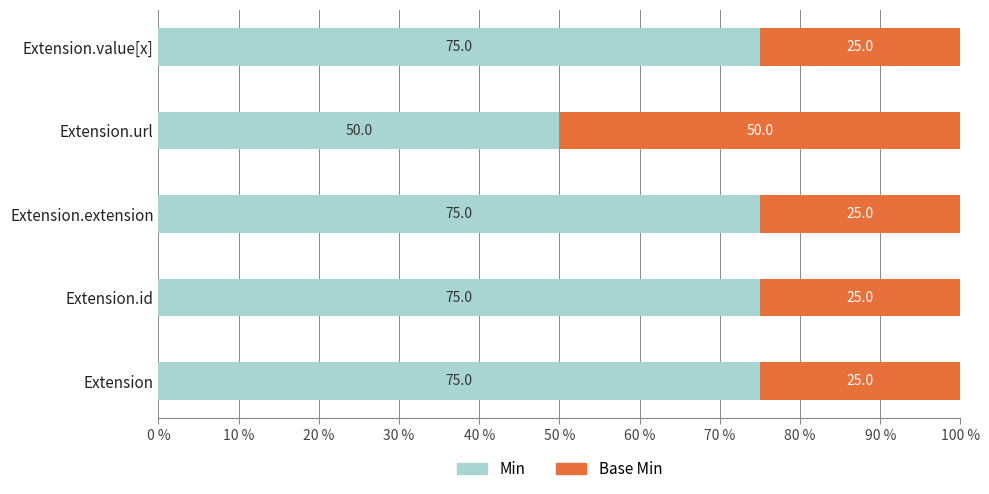

How many categories are shown in the chart?

5